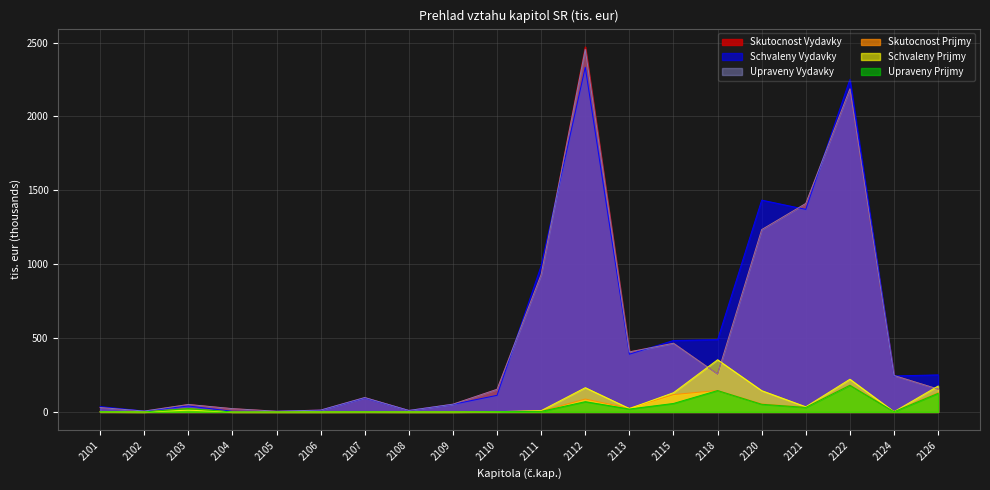

Rank the series by their maximum value, from highest to lowest.

Skutocnost Vydavky, Upraveny Vydavky, Schvaleny Vydavky, Schvaleny Prijmy, Skutocnost Prijmy, Upraveny Prijmy